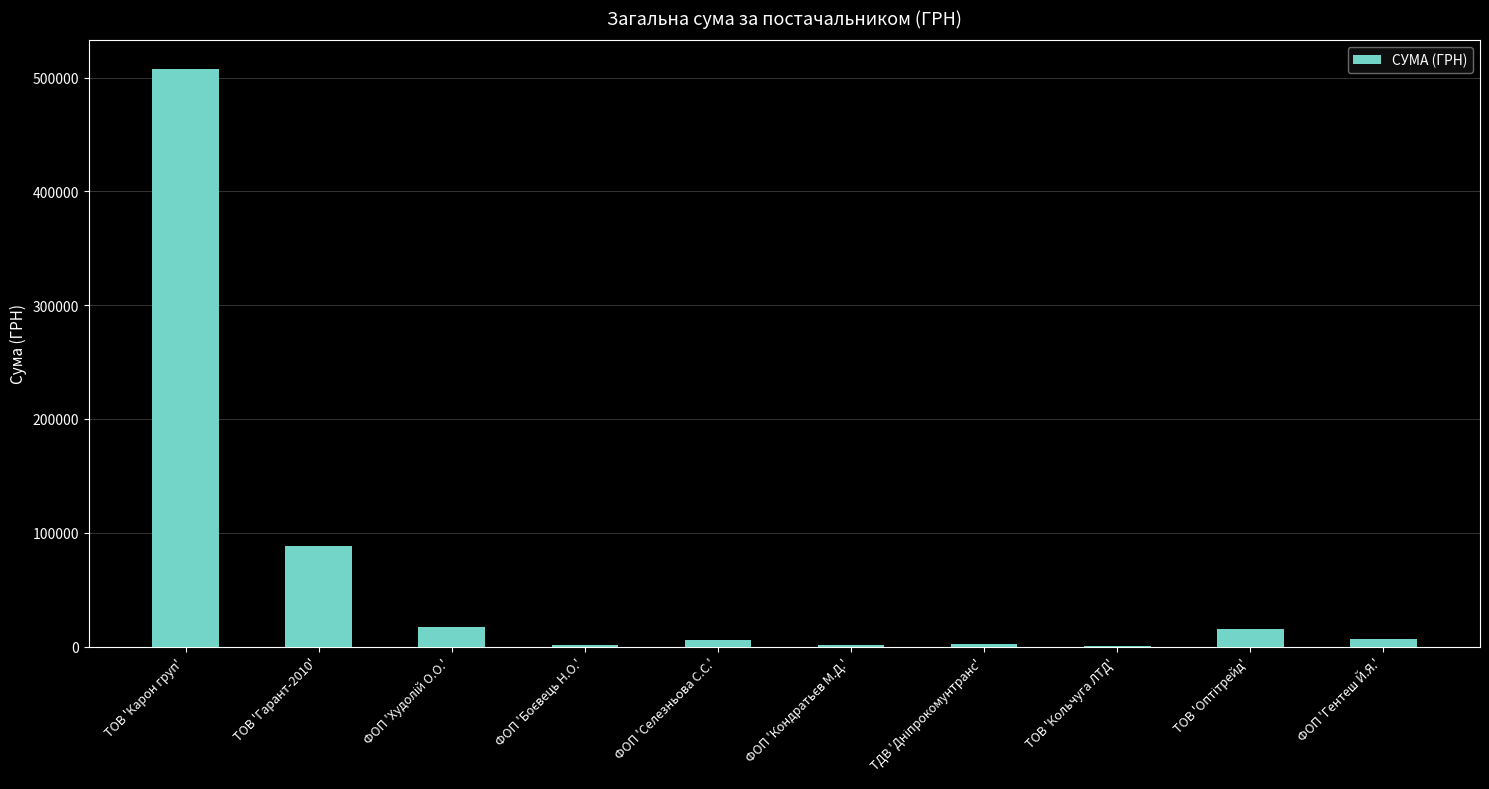

Where is the data nearest to the value 253985?

ТОВ 'Гарант-2010'